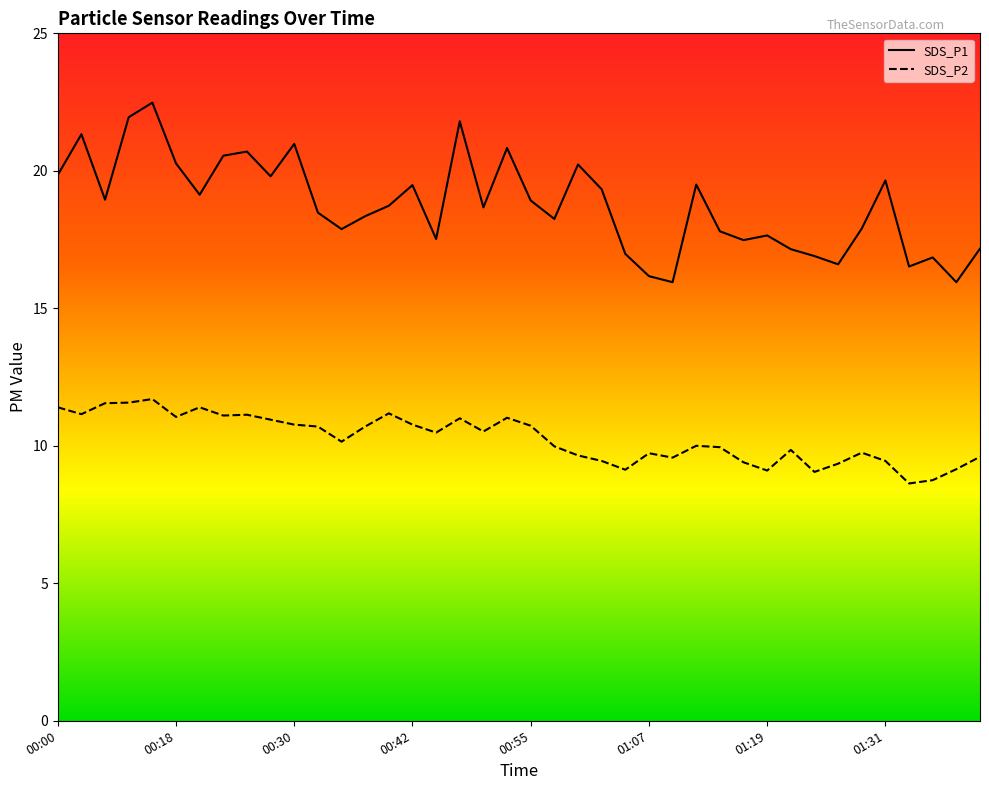

What is the smallest value displayed?

8.6